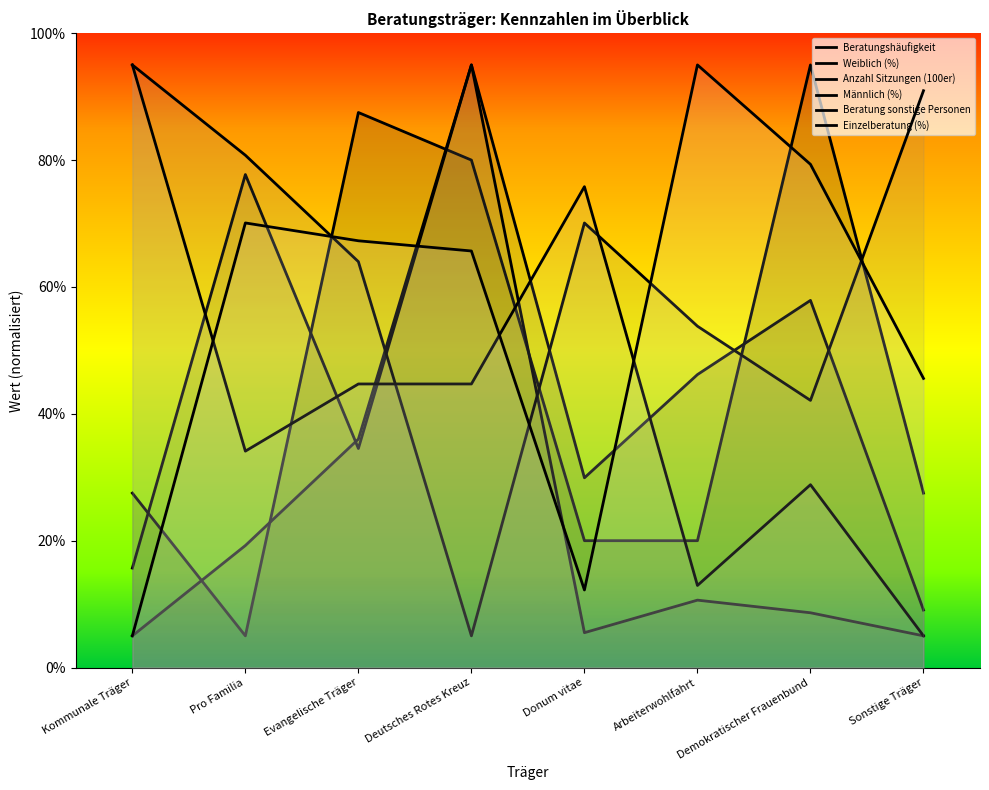

At which label does Anzahl Sitzungen (100er) first exceed 15?

Kommunale Träger